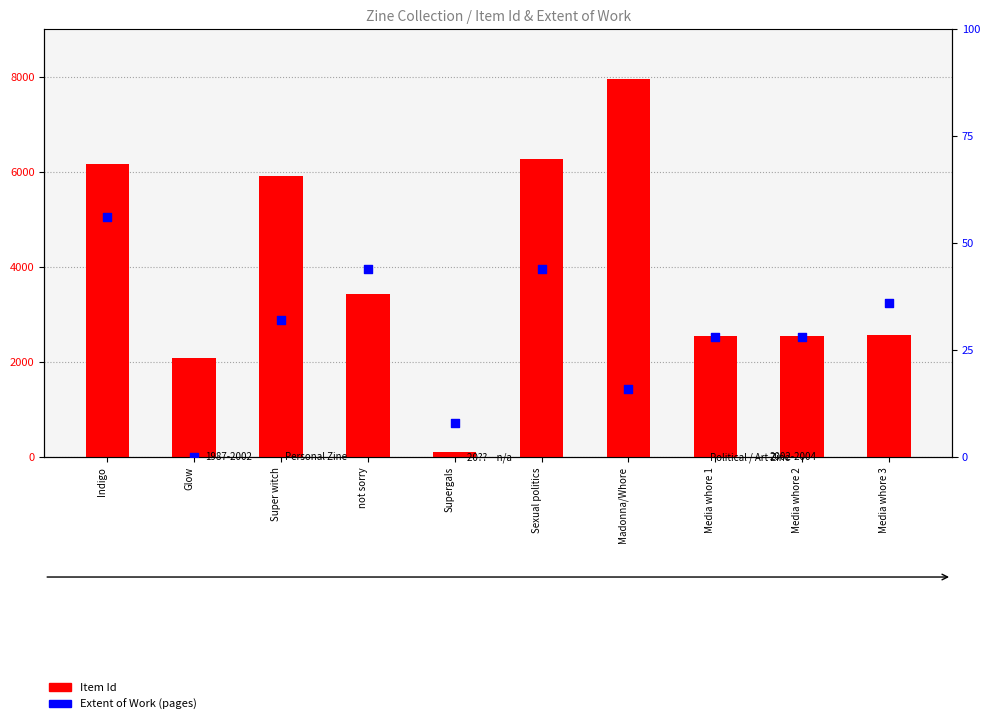

Is the value of Item Id at Super witch greater than the value of Extent of Work (pages) at Glow?

Yes